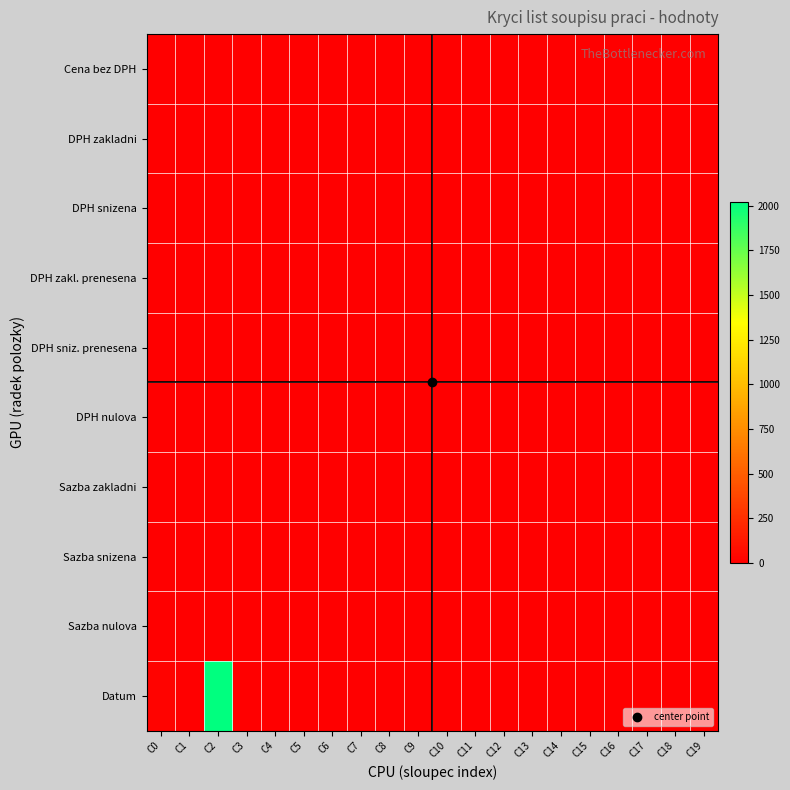

Which has a higher value, C9 or C5?

C9